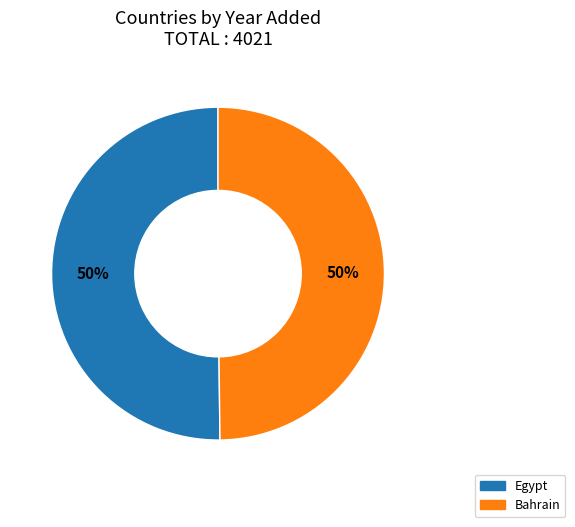

Is it true that Bahrain is 37% of the pie?

False